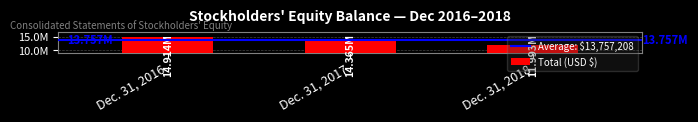

Which category has the highest value across all series?

Dec. 31, 2016